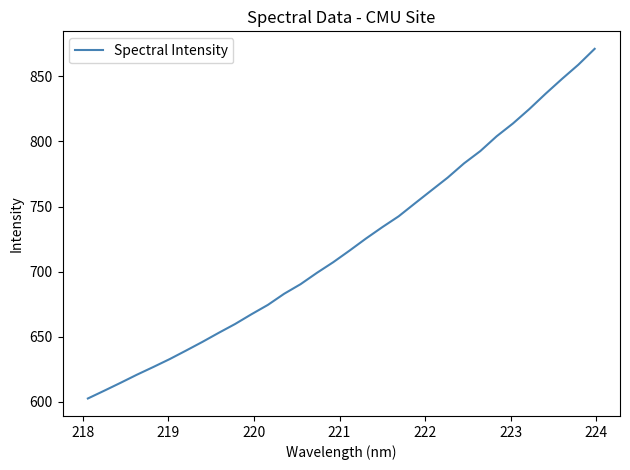

What is the maximum value shown in the chart?

871.0